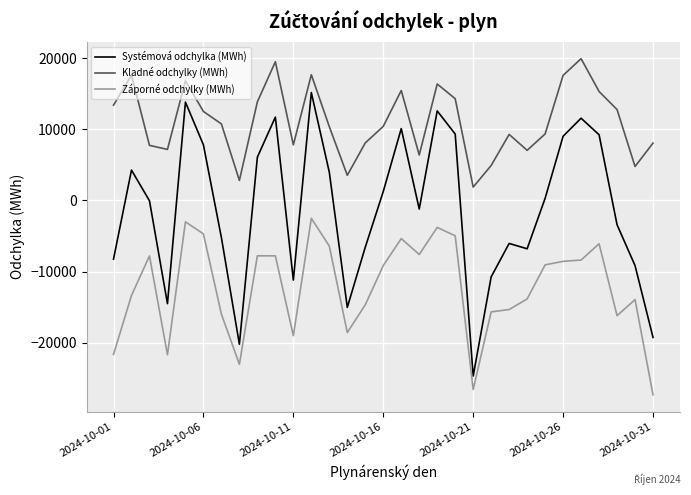

Which series has the largest total across all categories?

Kladné odchylky (MWh)